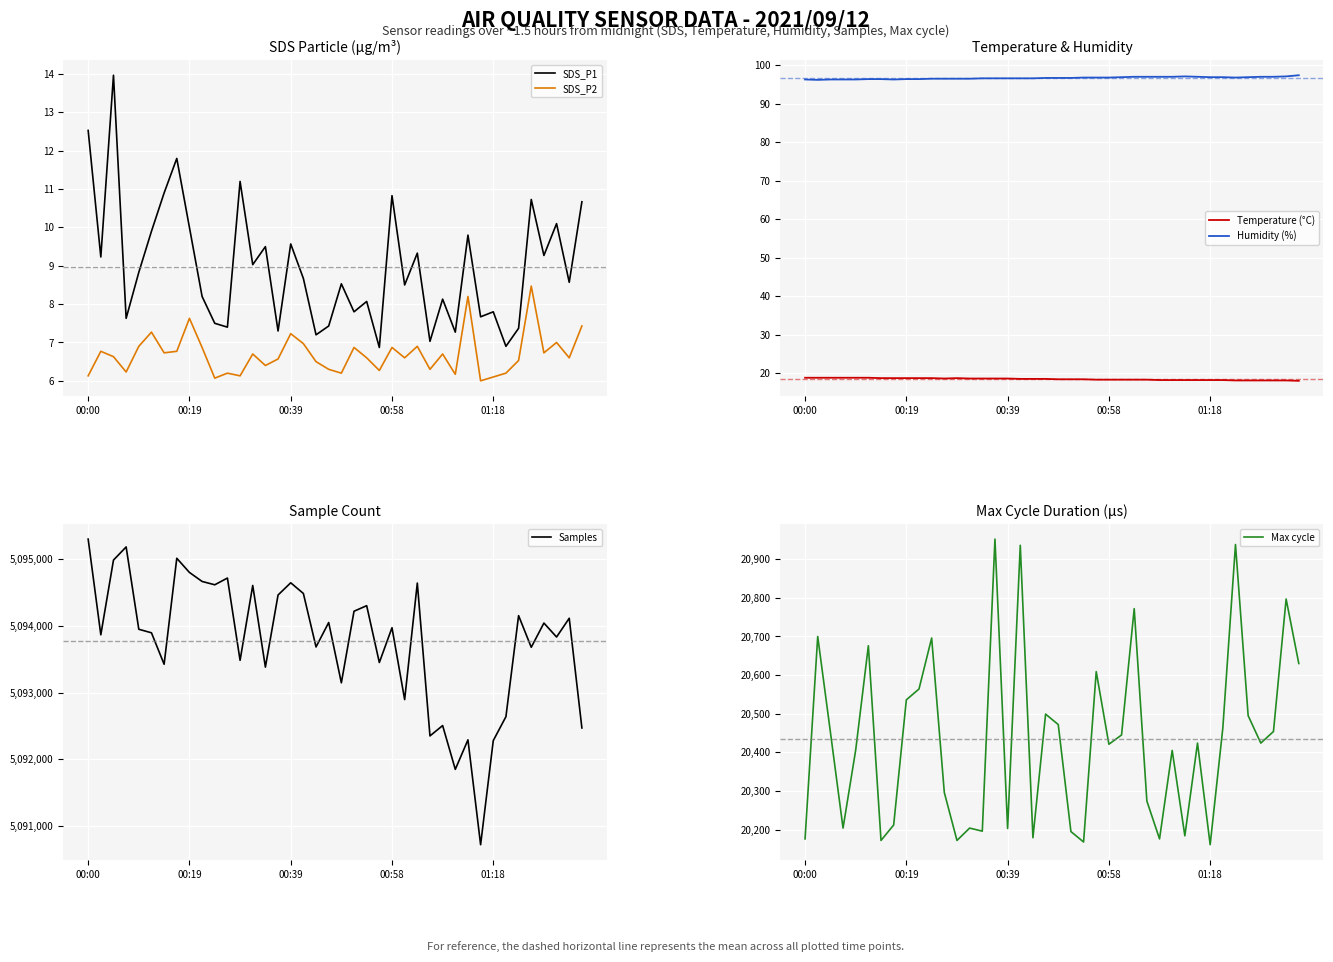

Which series has the largest range (max minus min)?

Samples